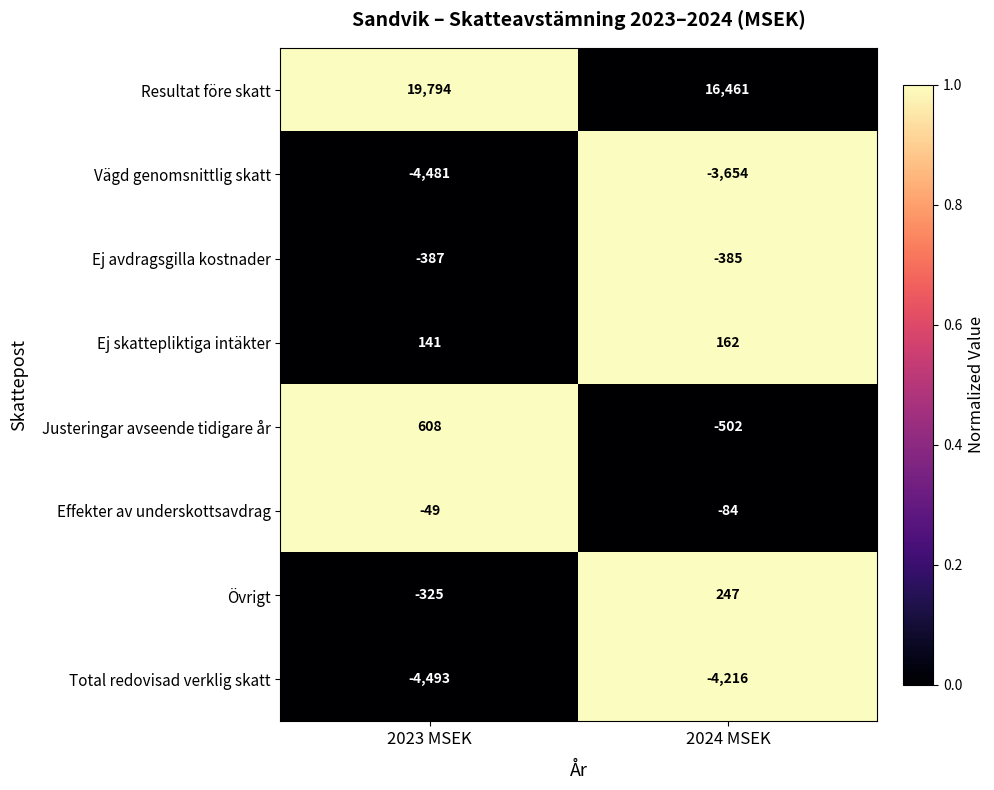

At 2024 MSEK, list the series in order from smallest to largest.

Total redovisad verklig skatt, Vägd genomsnittlig skatt, Justeringar avseende tidigare år, Ej avdragsgilla kostnader, Effekter av underskottsavdrag, Ej skattepliktiga intäkter, Övrigt, Resultat före skatt